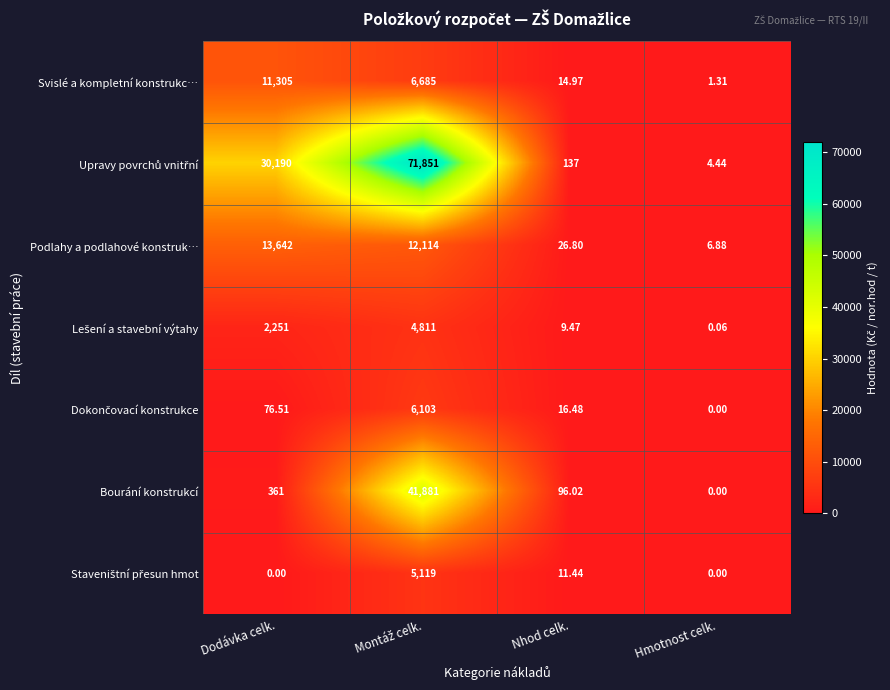

Where does the Svislé a kompletní konstrukc… series first go above 6685?

Dodávka celk.